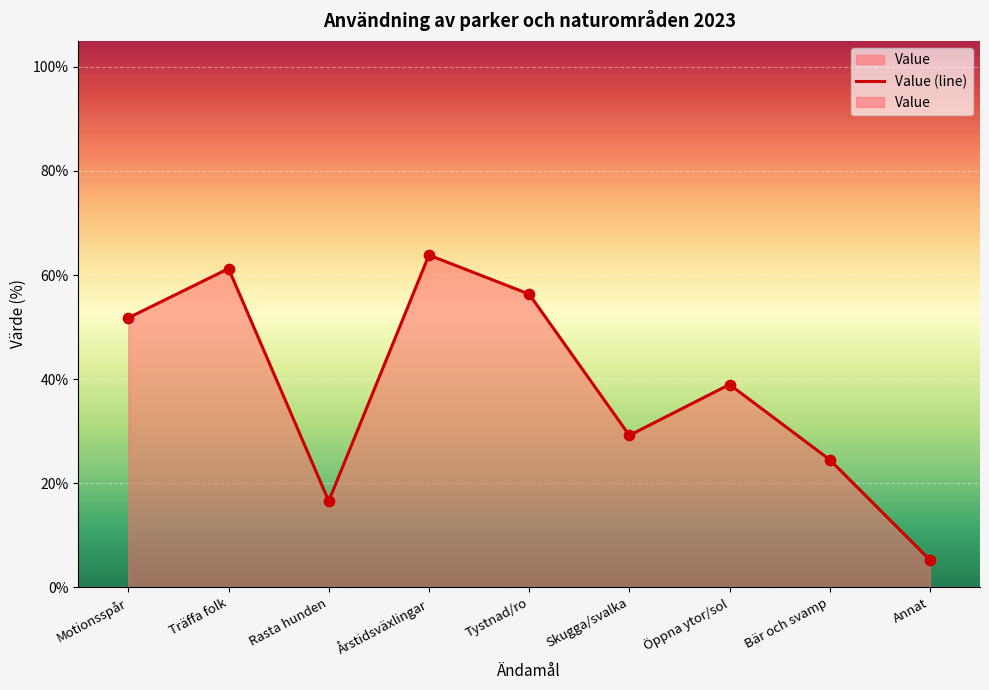

Which has a higher value, Bär och svamp or Motionsspår?

Motionsspår